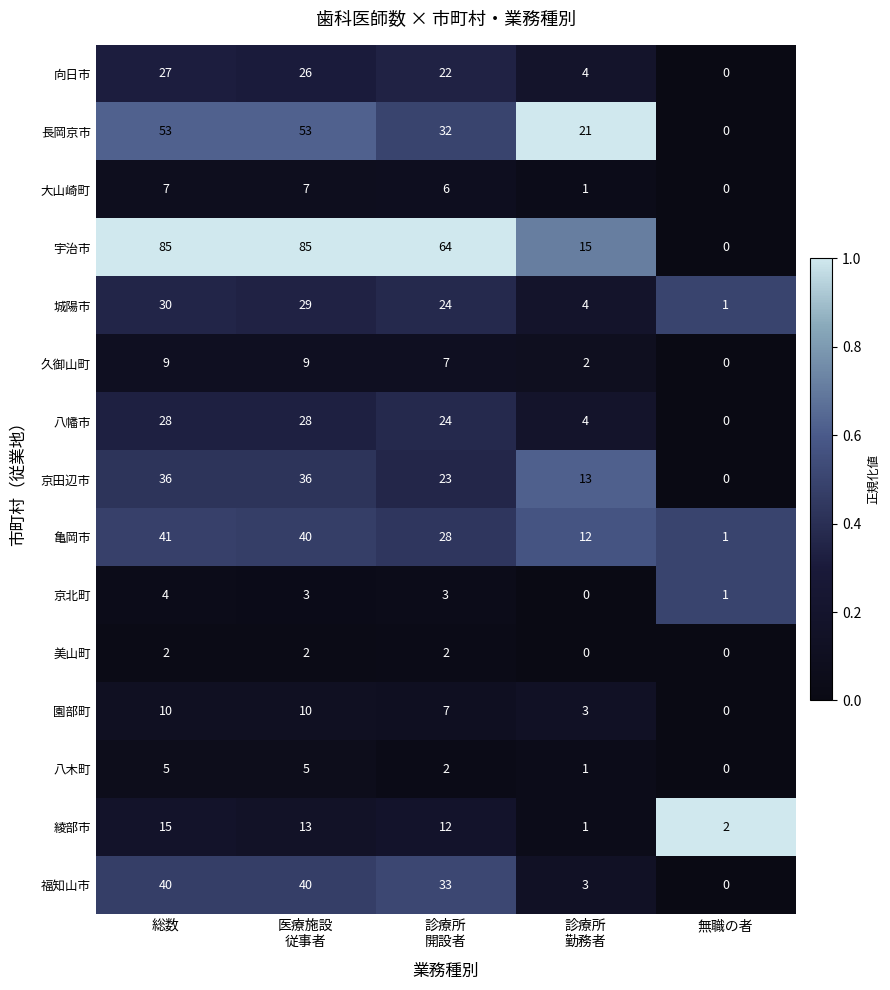

What is the sum of all 大山崎町 values?

21